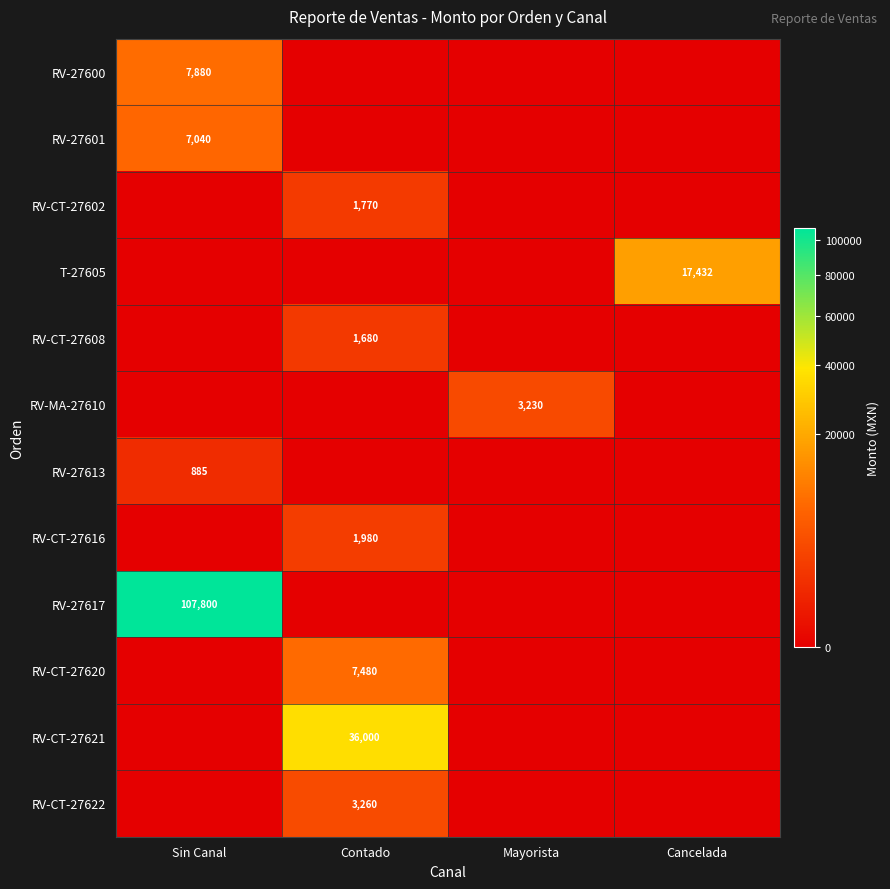

Count the number of data series in this chart.

12